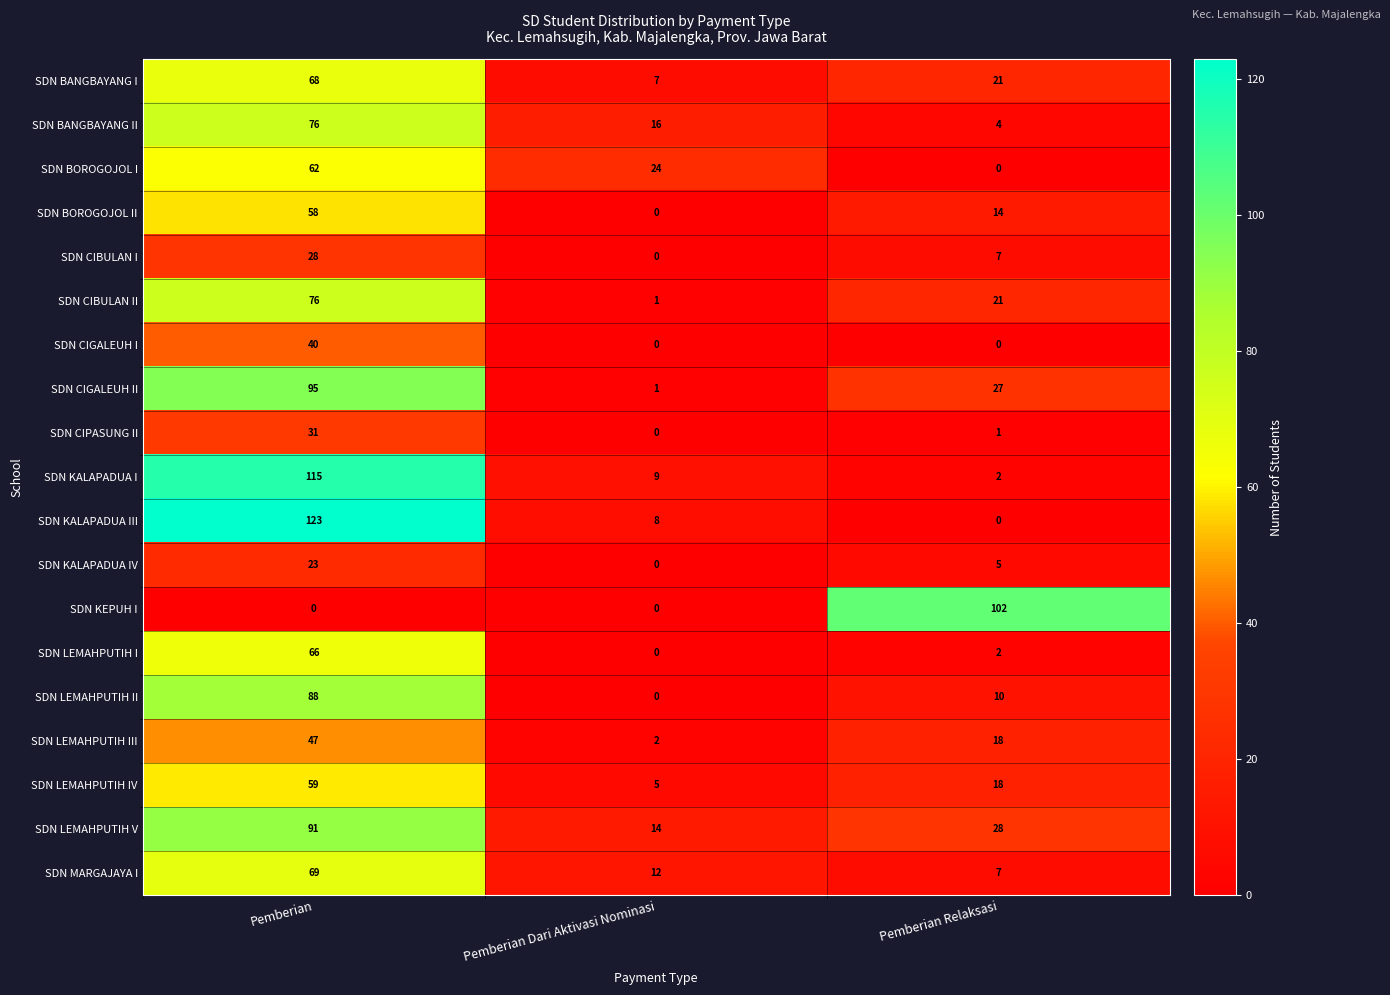

Rank the categories by SDN LEMAHPUTIH IV value from highest to lowest.

Pemberian, Pemberian Relaksasi, Pemberian Dari Aktivasi Nominasi